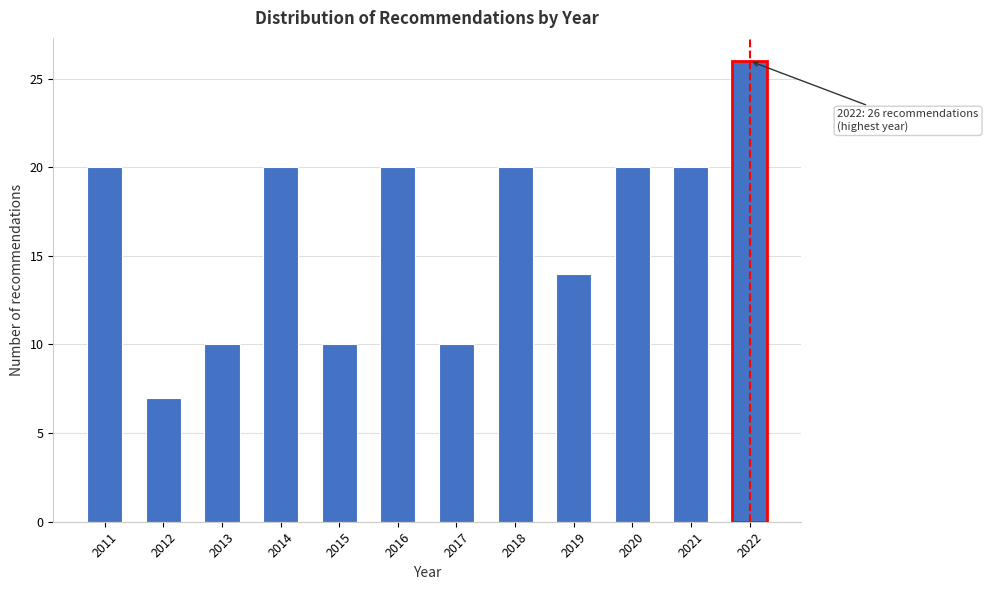

Reading right to left, what are all the values shown in this chart?

2022=26	2021=20	2020=20	2019=14	2018=20	2017=10	2016=20	2015=10	2014=20	2013=10	2012=7	2011=20